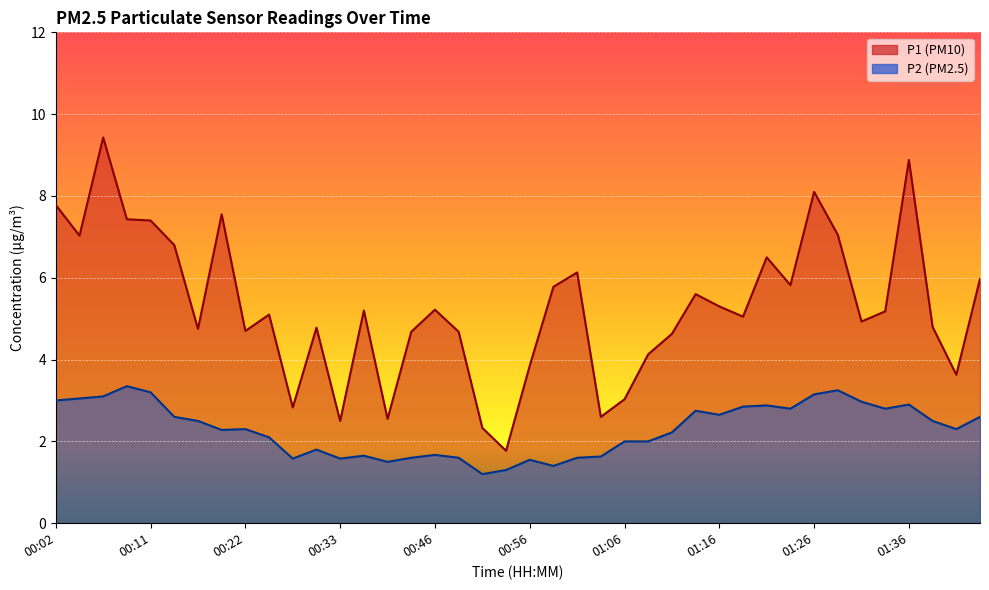

What is the difference between the highest and lowest values at 01:33?

2.4